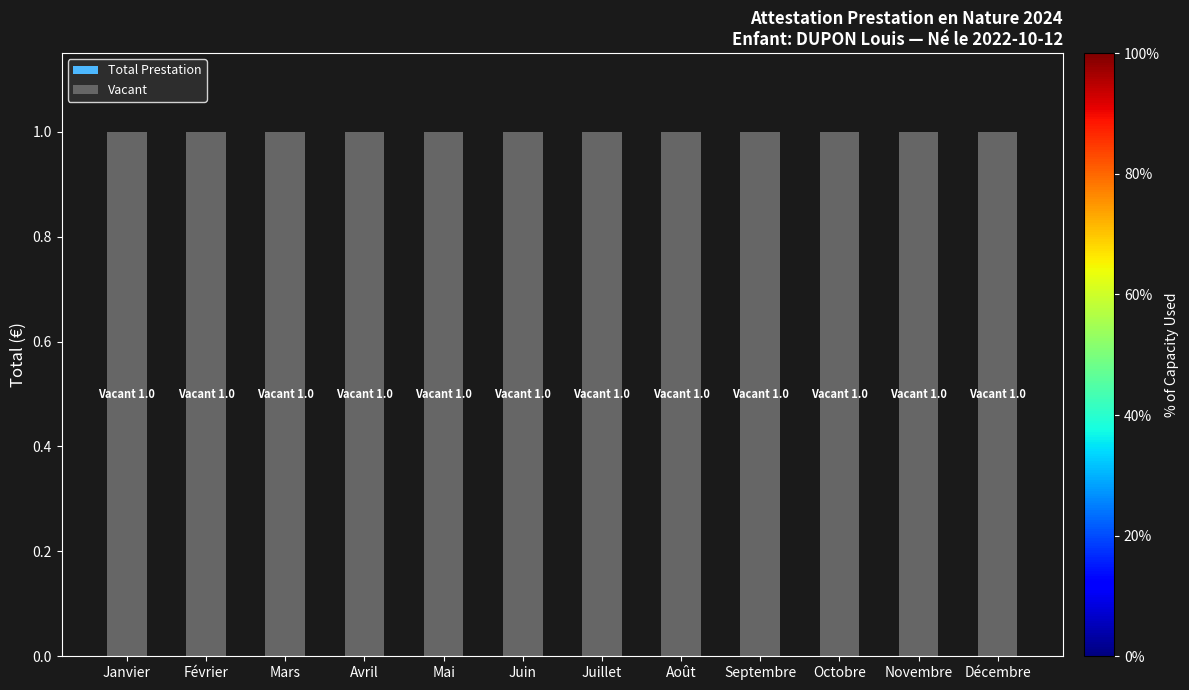

Is the value of Total Prestation at Novembre greater than the value of Vacant at Janvier?

No